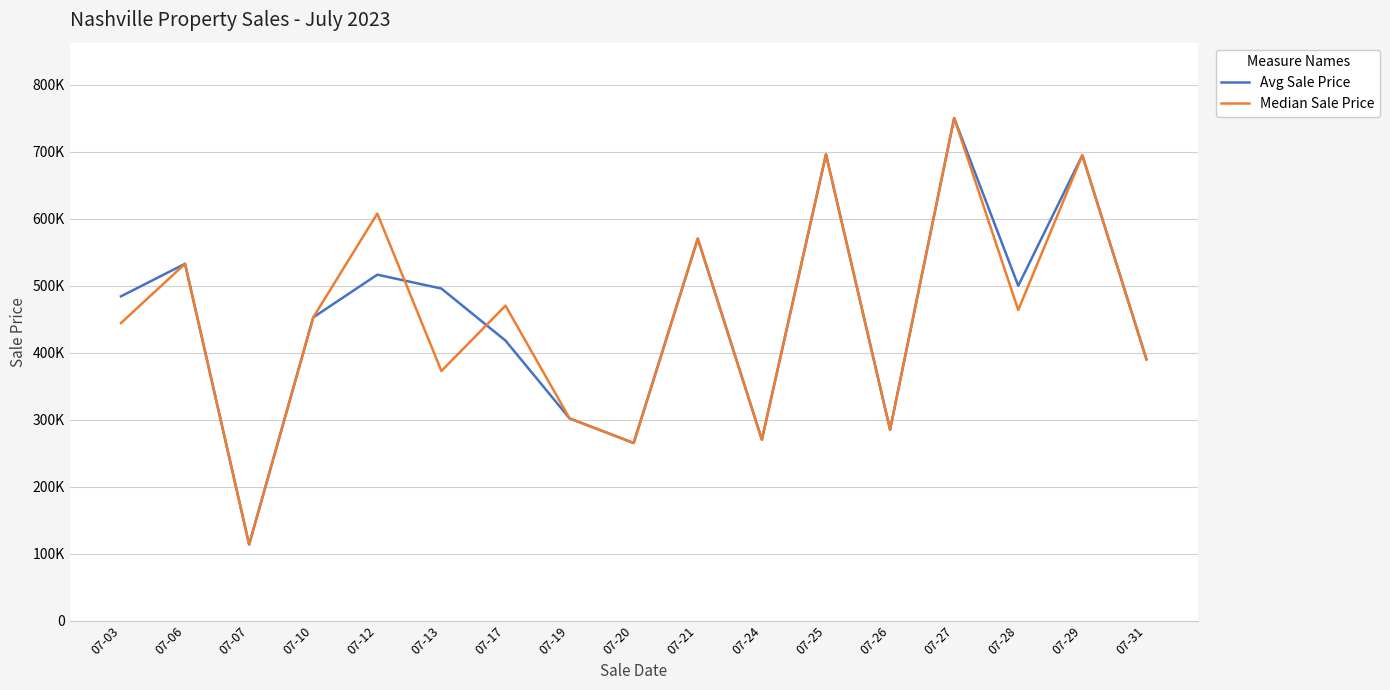

What is the difference between the maximum and minimum values in the Avg Sale Price series?

636439.0